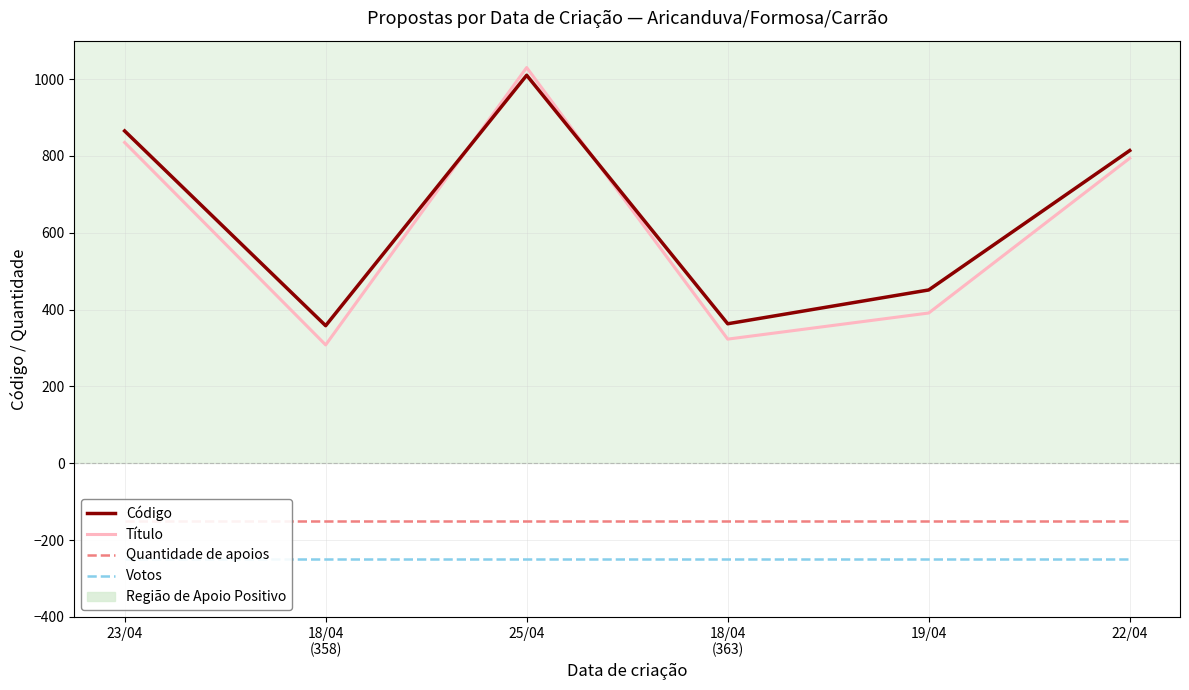

Reading left to right, list all the values displayed in this chart.

Código: 865	358	1010	363	451	814
Título: 835	308	1030	323	391	794
Quantidade de apoios: -150	-150	-150	-150	-150	-150
Votos: -250	-250	-250	-250	-250	-250